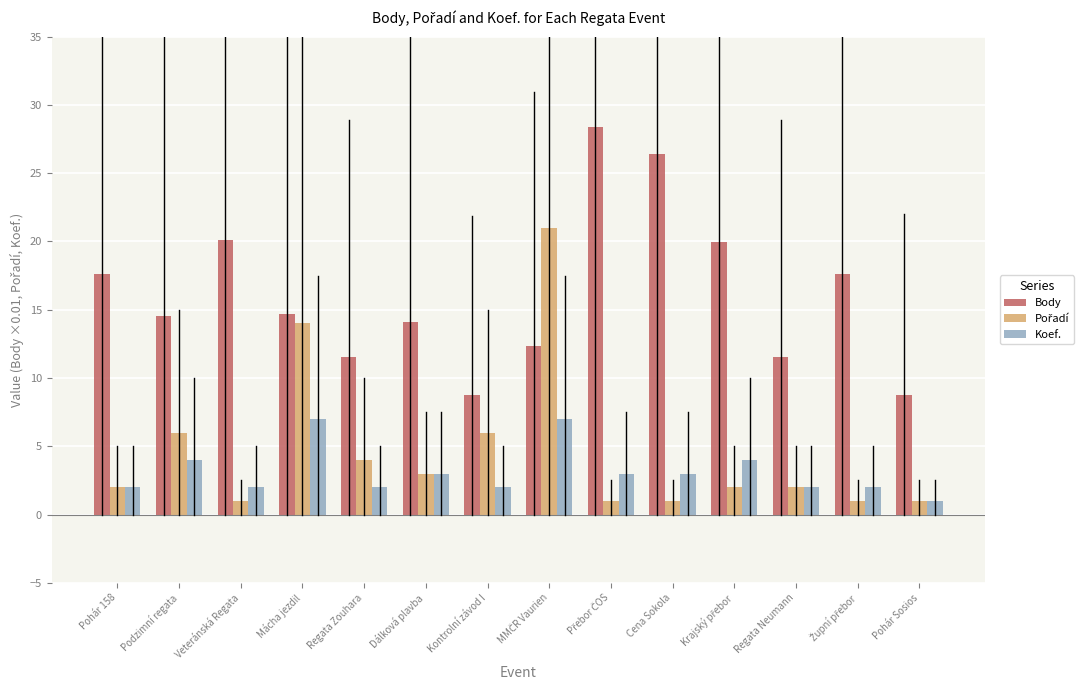

What is the difference between the highest and lowest values at Pohár 158?

15.6